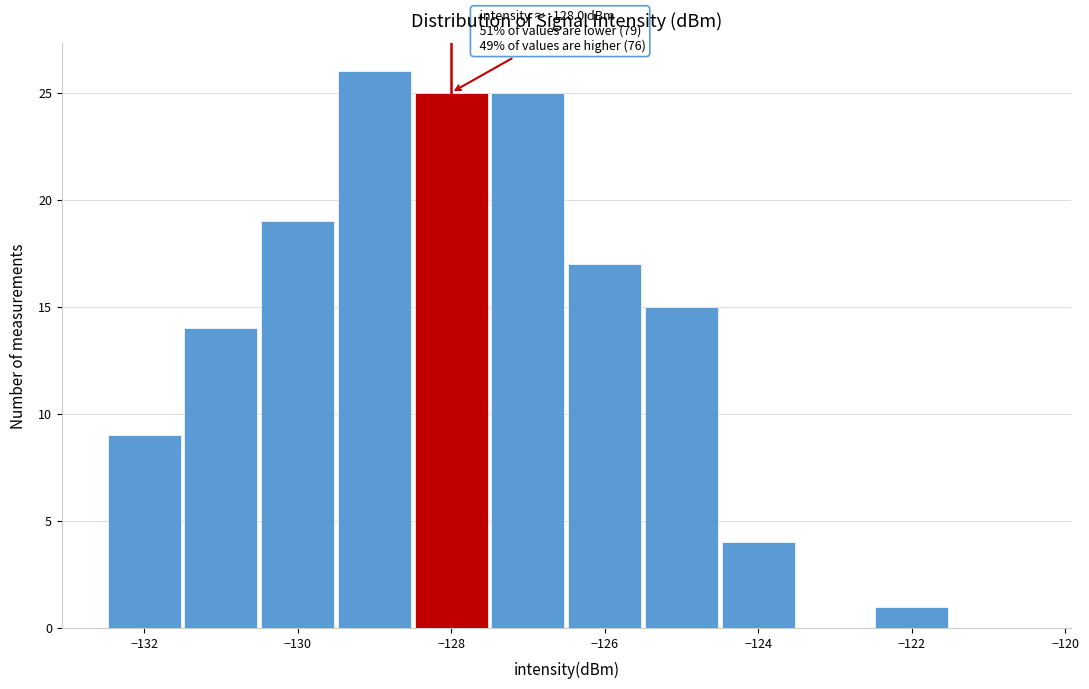

Over which range of the x-axis is the bar tallest?

-129.5 to -128.5